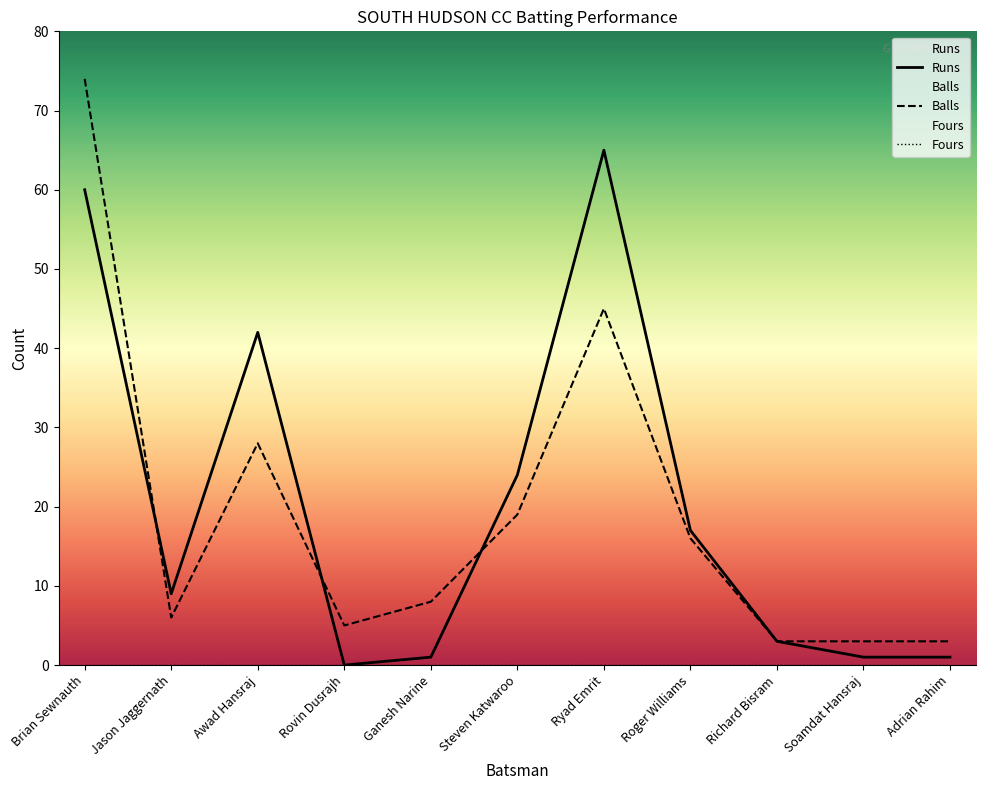

How many times do Balls and Runs cross each other?

3